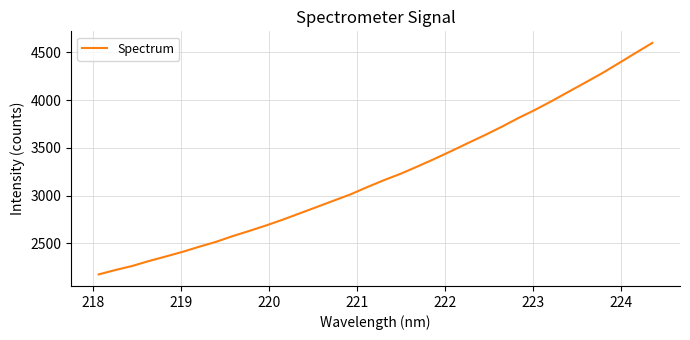

What is the greatest value displayed?

4600.4